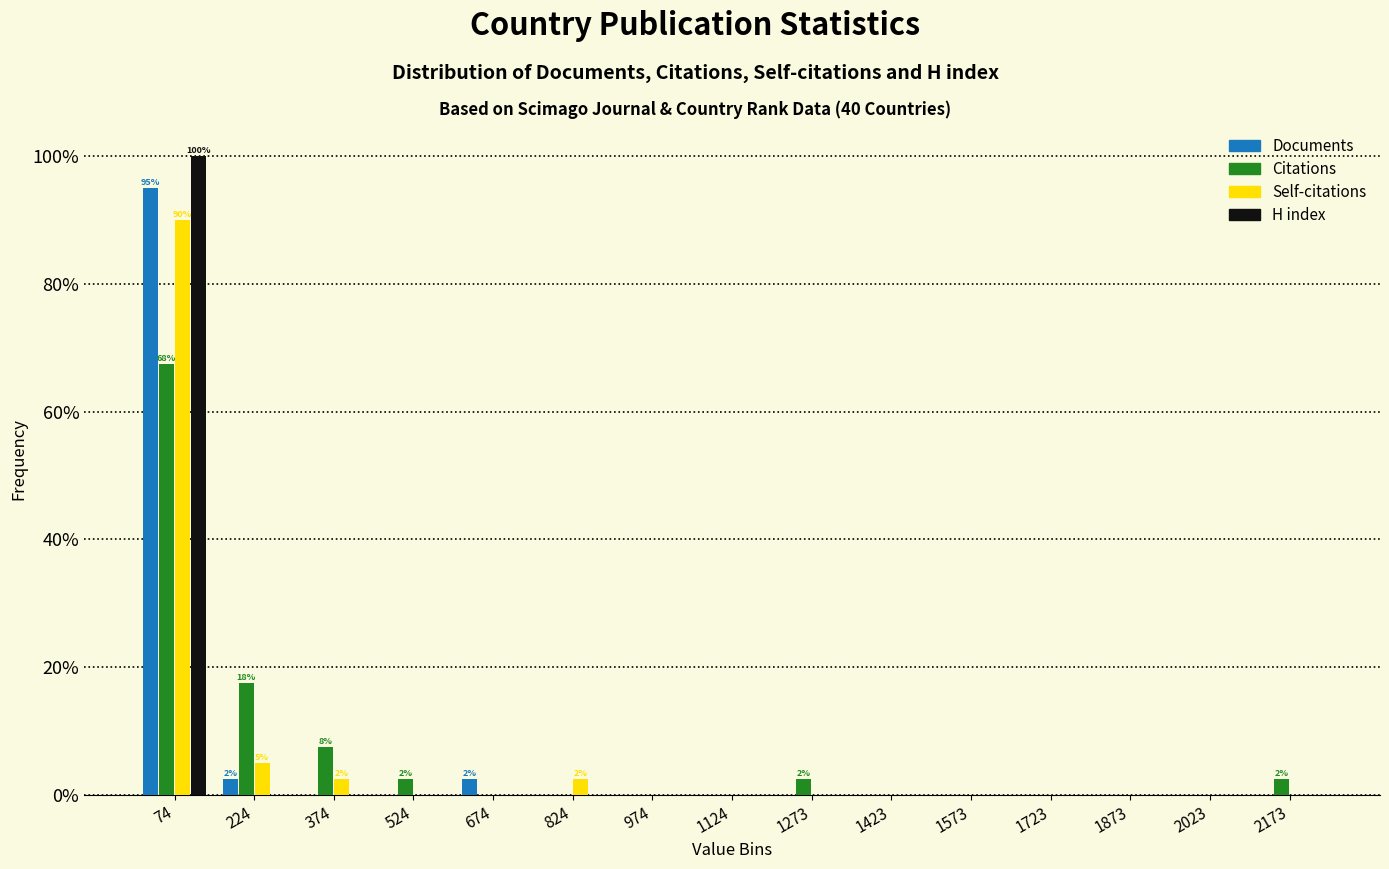

In the Documents series, which range on the x-axis has the tallest bar?

0 to 140